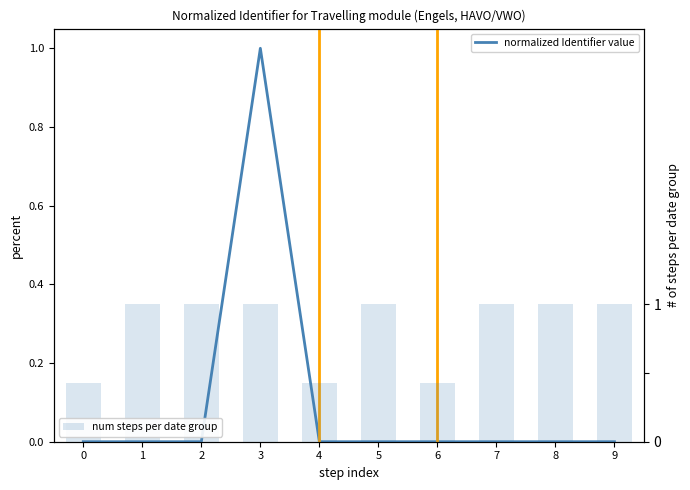

What is the value of the num steps per date group bar at the 3rd from the left?

1.0